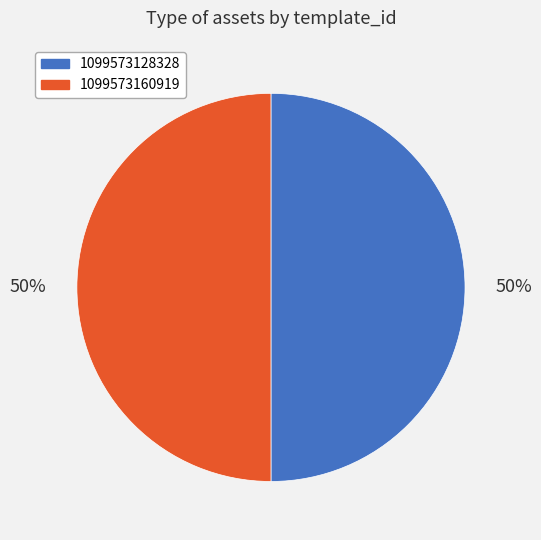

Count the number of slices in the pie.

2